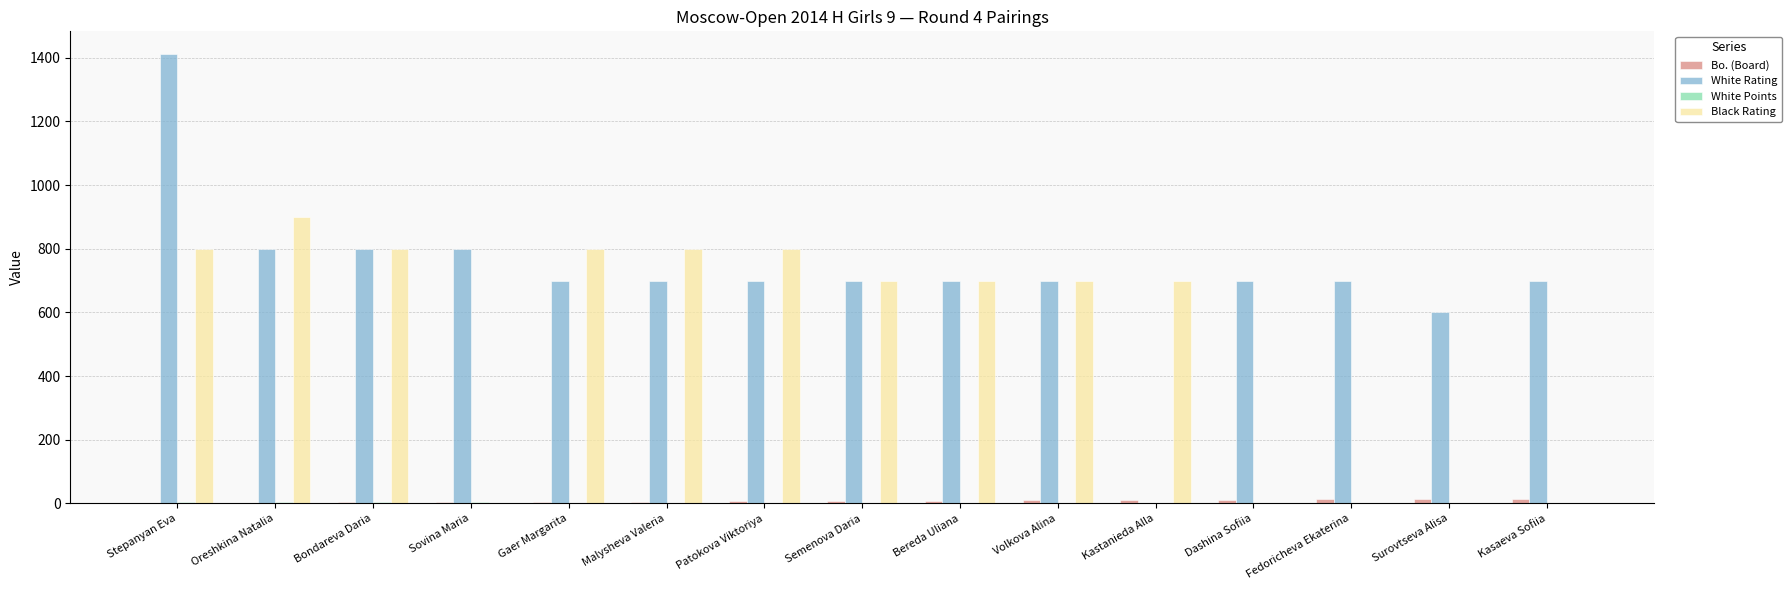

What is the spread (max minus min) of values at Semenova Daria?

698.0